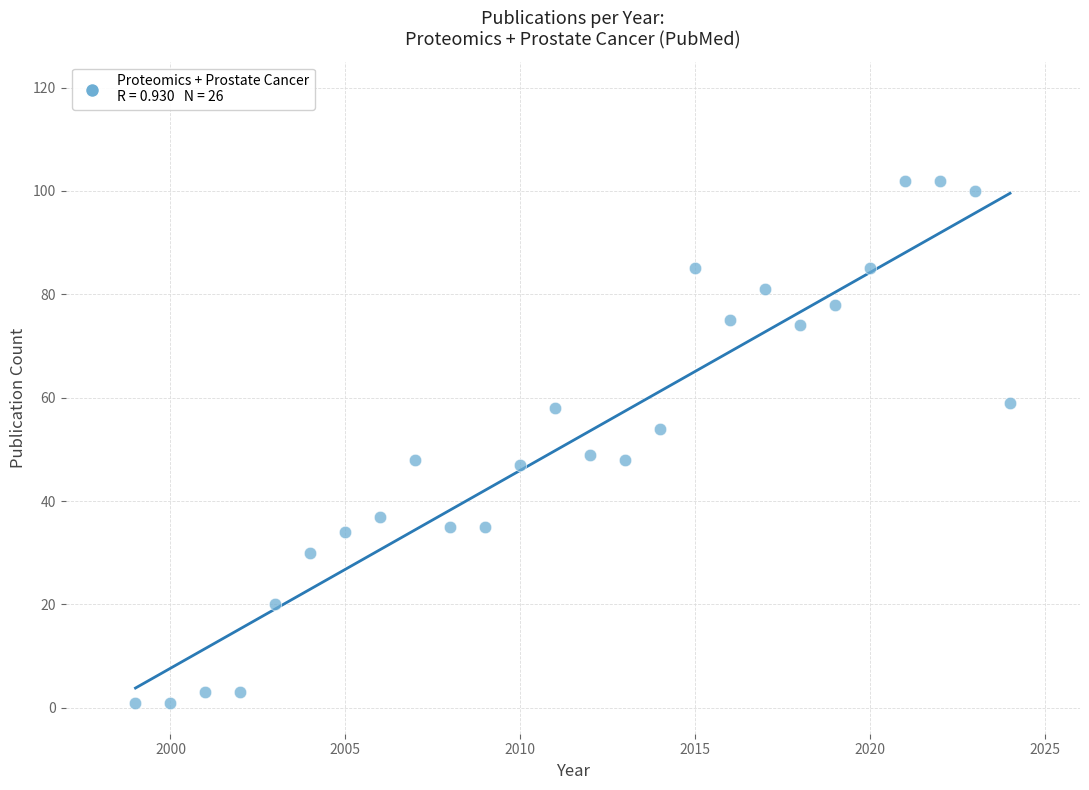

What is the range of X values (max minus min)?

25